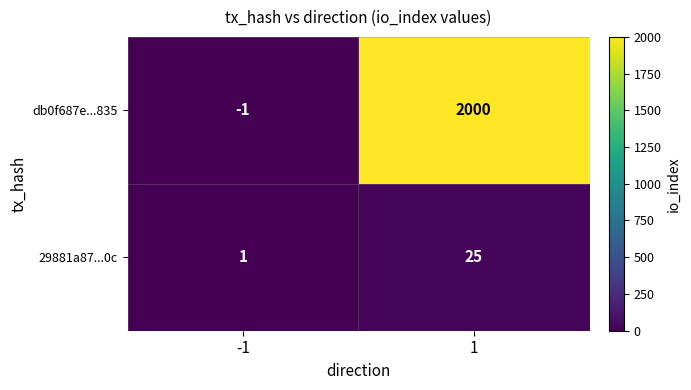

The value of 29881a87...0c at 1 is 25. True or false?

True